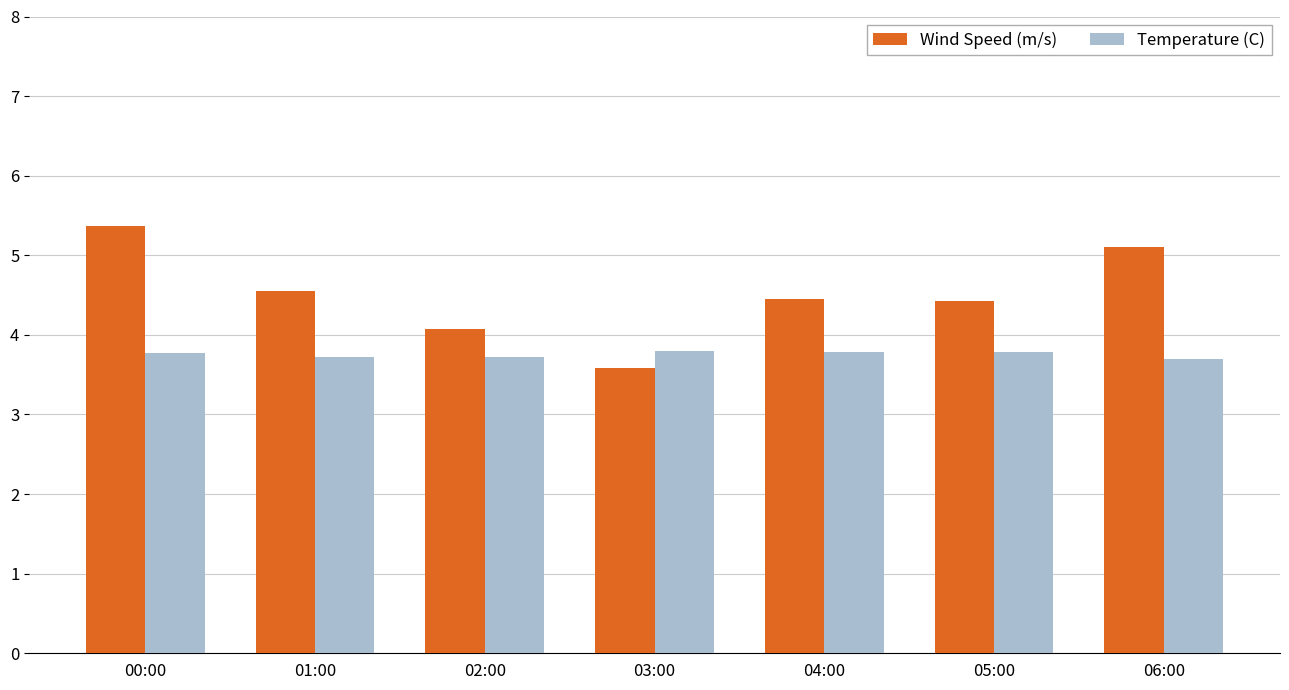

The Wind Speed (m/s) series shows 2.3 at 00:00. True or false?

False